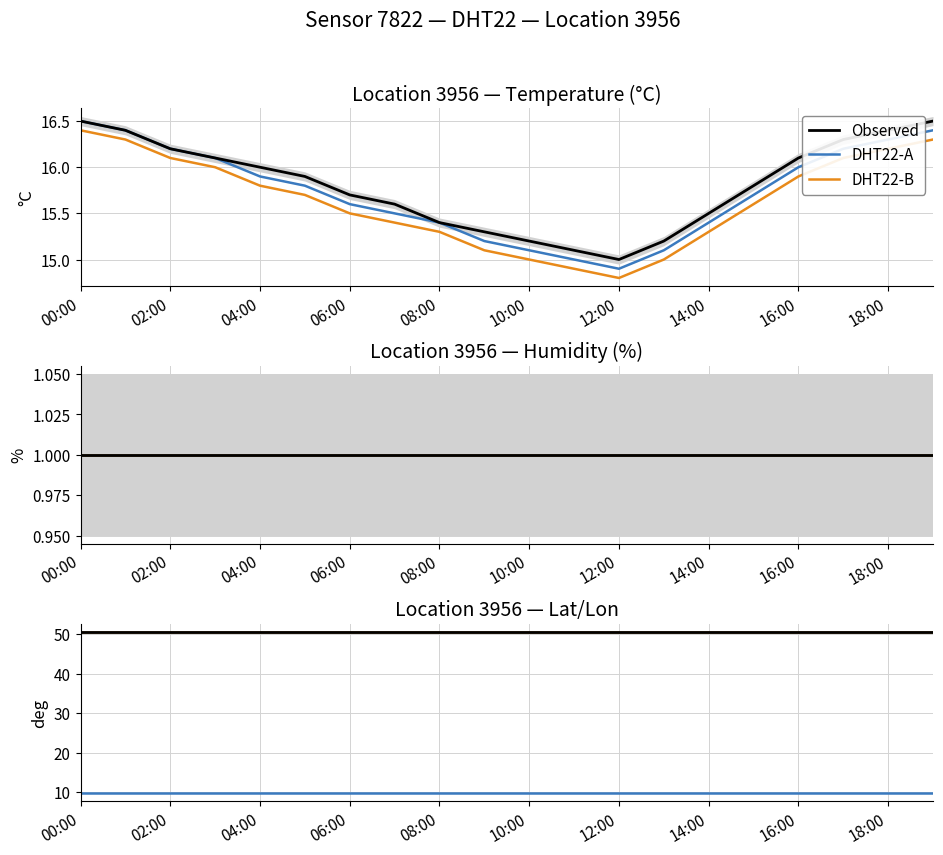

True or false: DHT22-B has more than 1 interior local peaks.

False